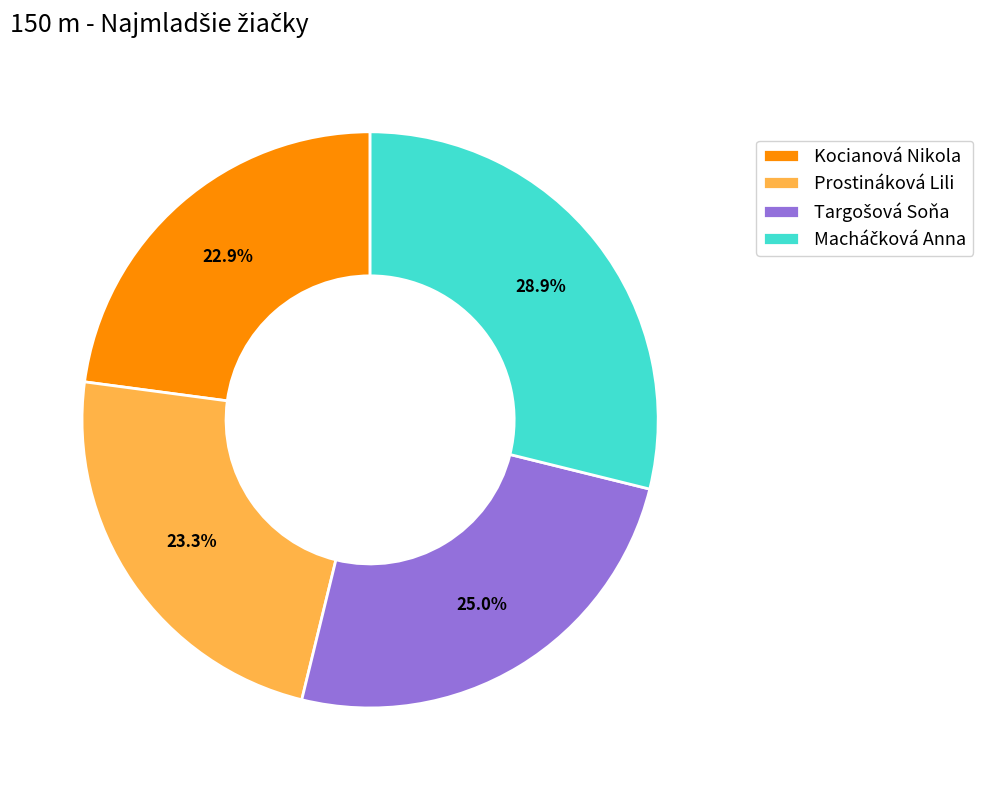

How much of the chart is everything except Kocianová Nikola?

77.1%